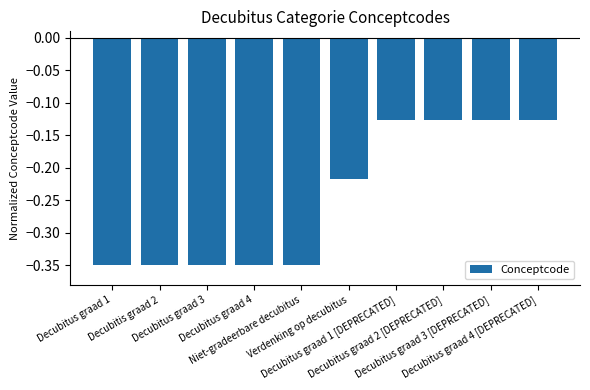

What is the label of the 3rd bar from the right?

Decubitus graad 2 [DEPRECATED]